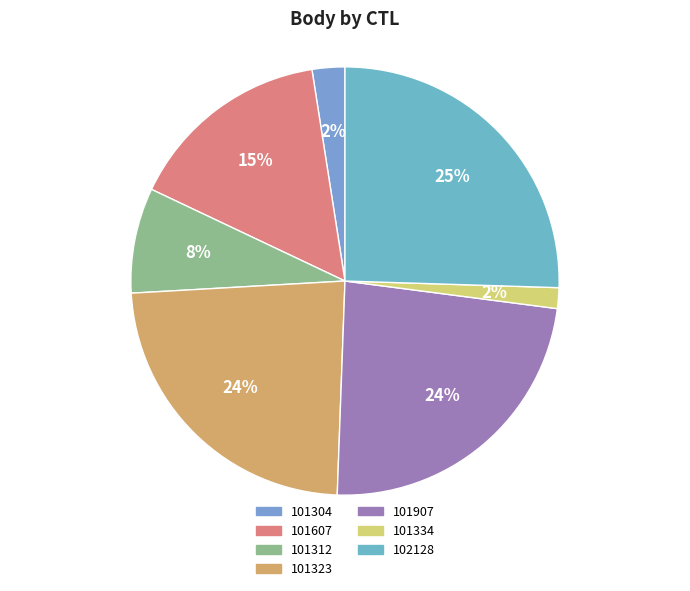

Is there a majority slice in this chart?

No